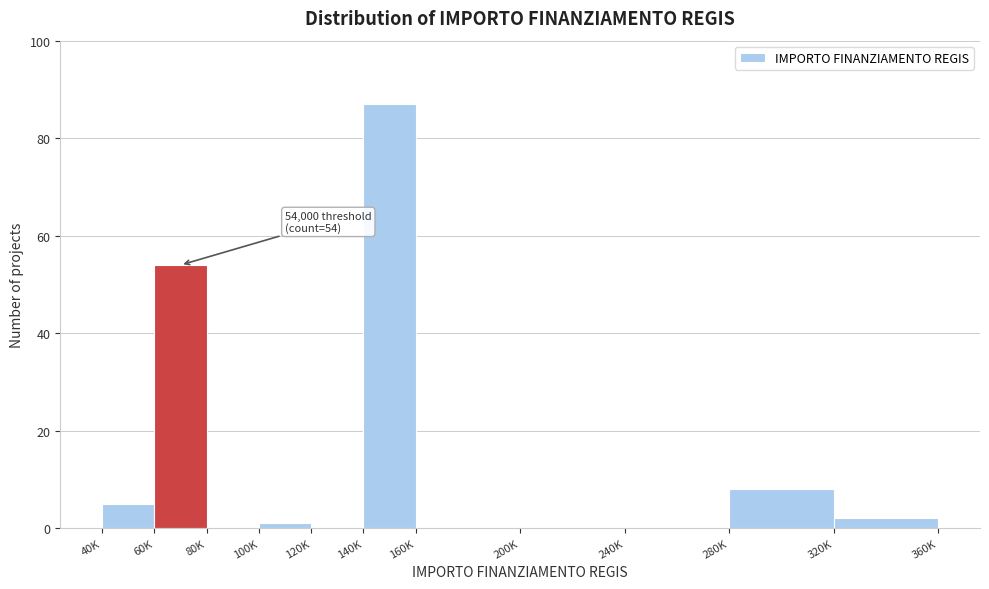

Reading left to right, what are all the values shown in this chart?

40K=5	60K=54	80K=0	100K=1	120K=0	140K=87	160K=0	200K=0	240K=0	280K=8	320K=2